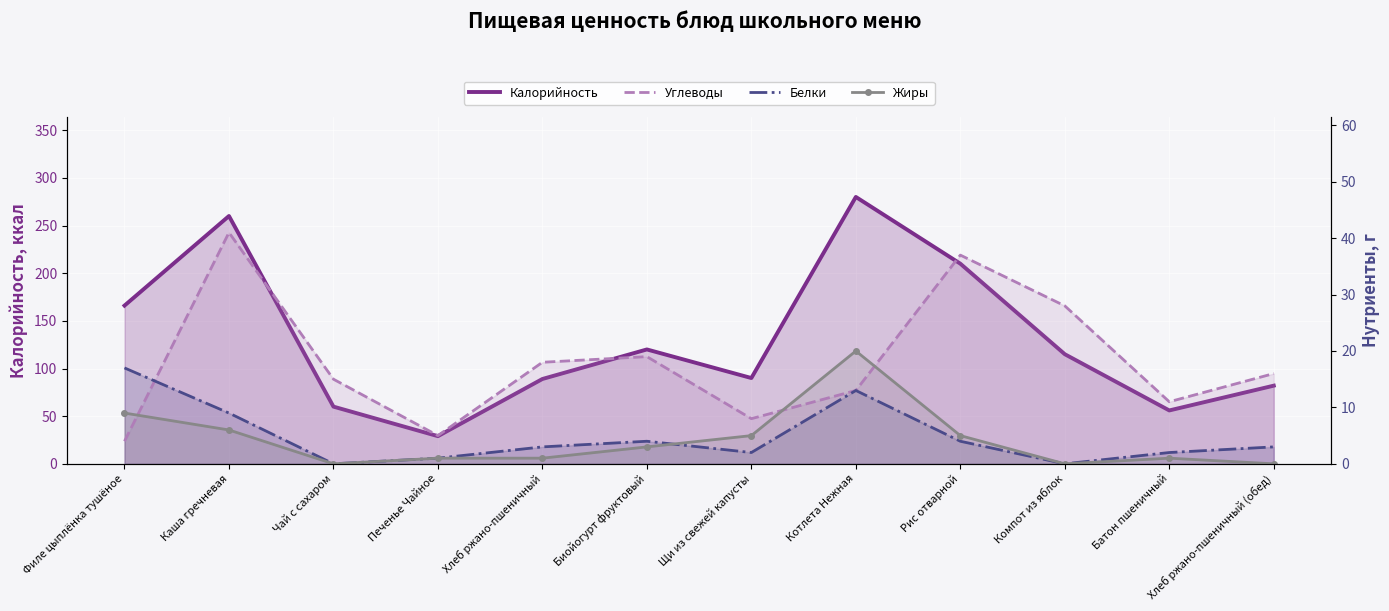

The value of Жиры at Каша гречневая is 2. True or false?

False